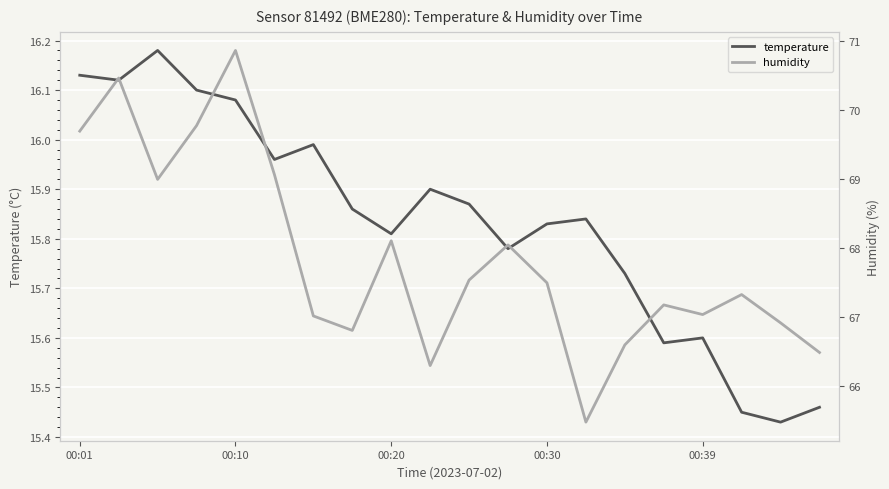

The value of temperature at 00:39 is 15.6. True or false?

True